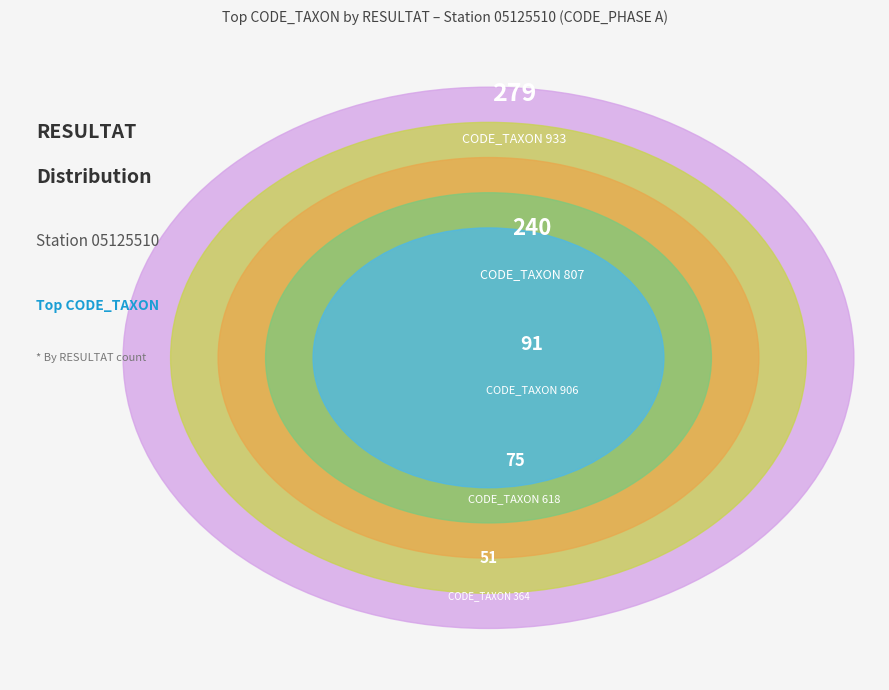

Count the number of slices in the pie.

5